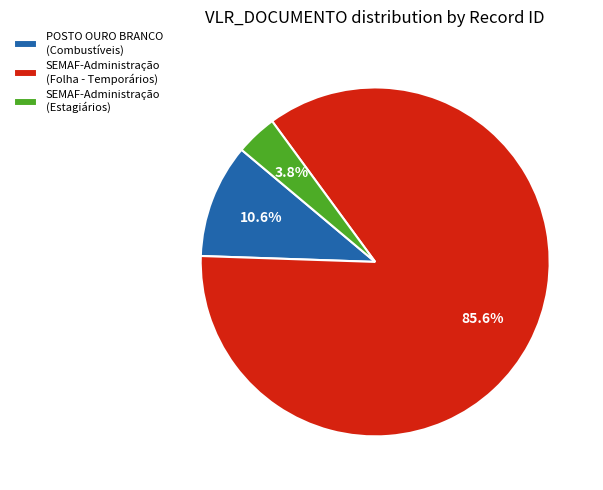

Which slice is the smallest?

SEMAF-Administração (Estagiários)